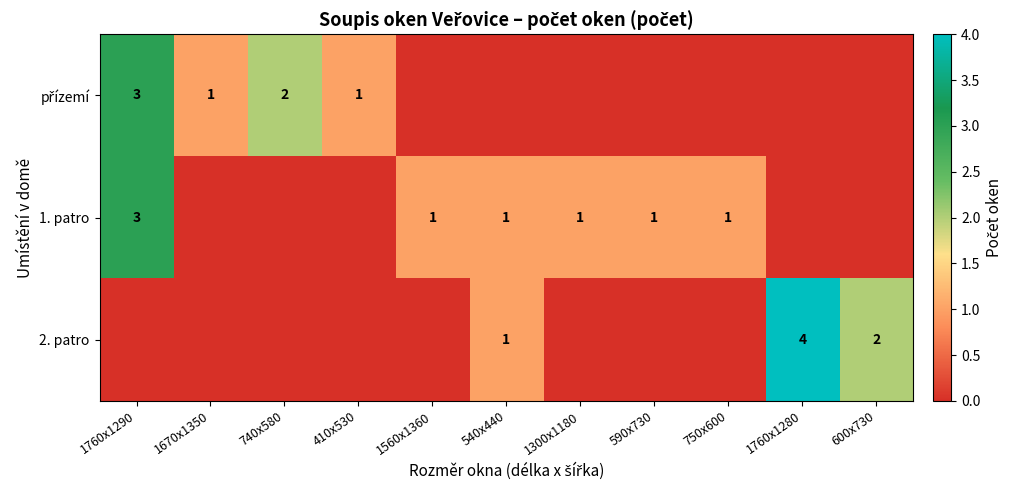

True or false: 1. patro has a value of 1 at 1560x1360.

True